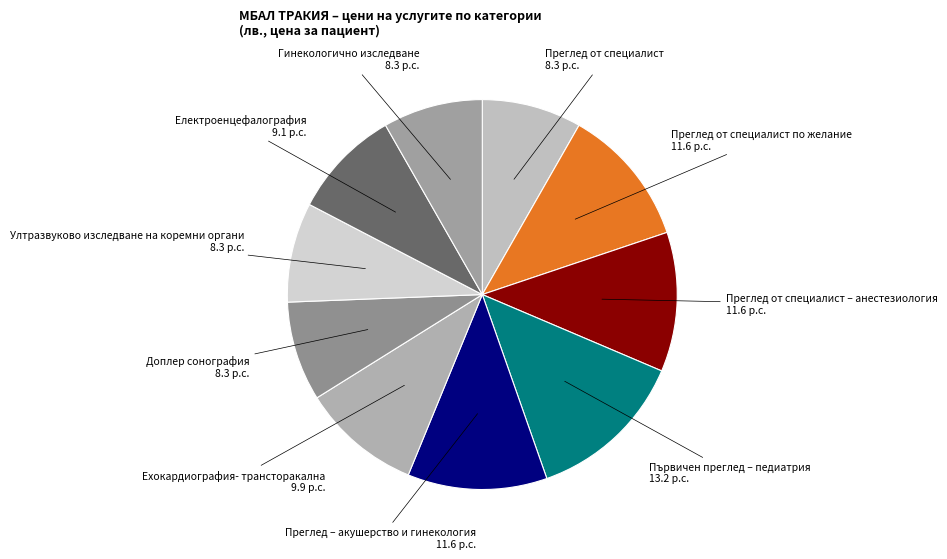

Do Гинекологично изследване and Ехокардиография- трансторакална together represent more than half of the pie?

No